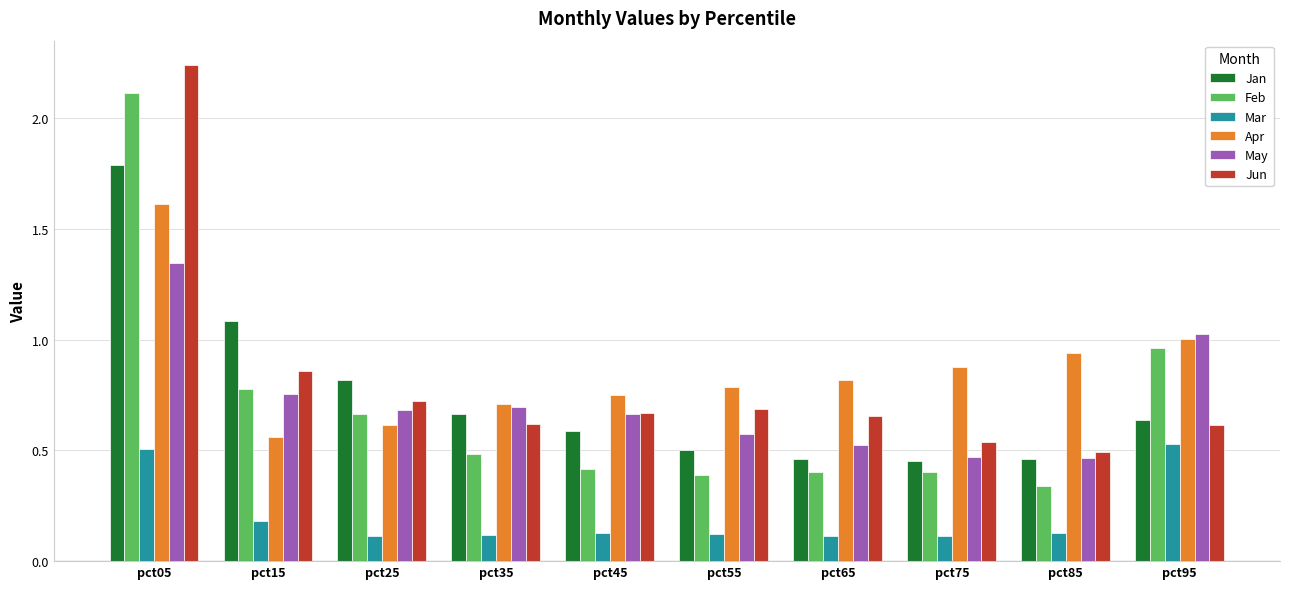

How many groups of bars are there?

10